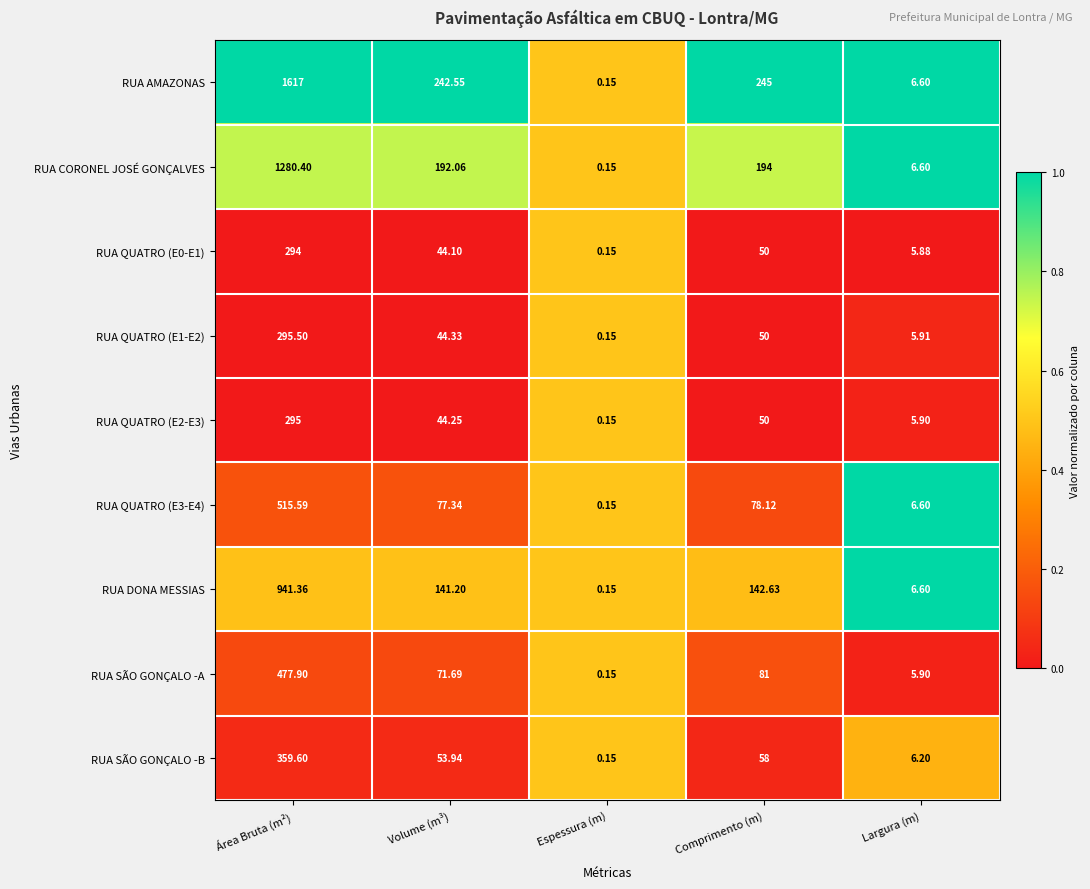

At which label does RUA QUATRO (E3-E4) reach its minimum?

Espessura (m)